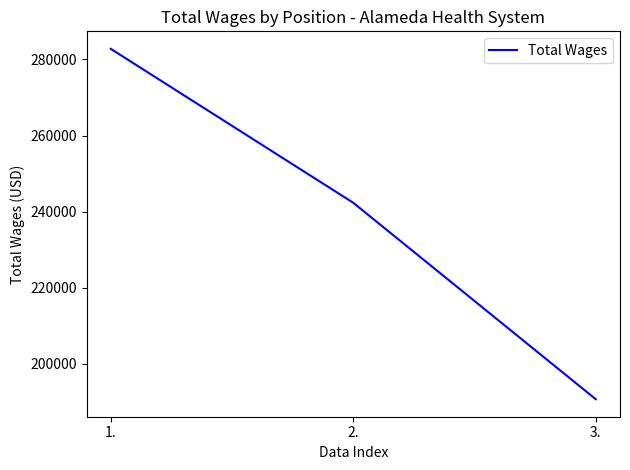

Rank the categories by value from lowest to highest.

3., 2., 1.